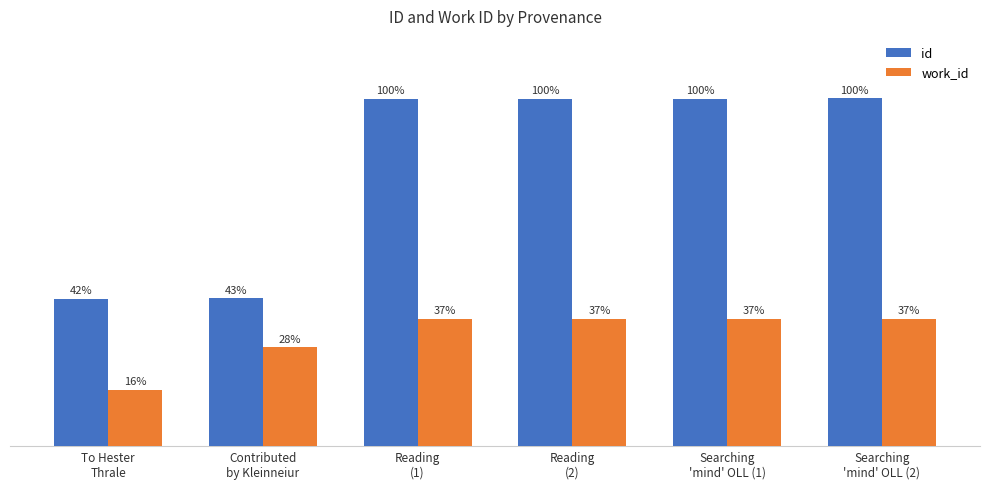

What are all the series names shown in the legend?

id, work_id